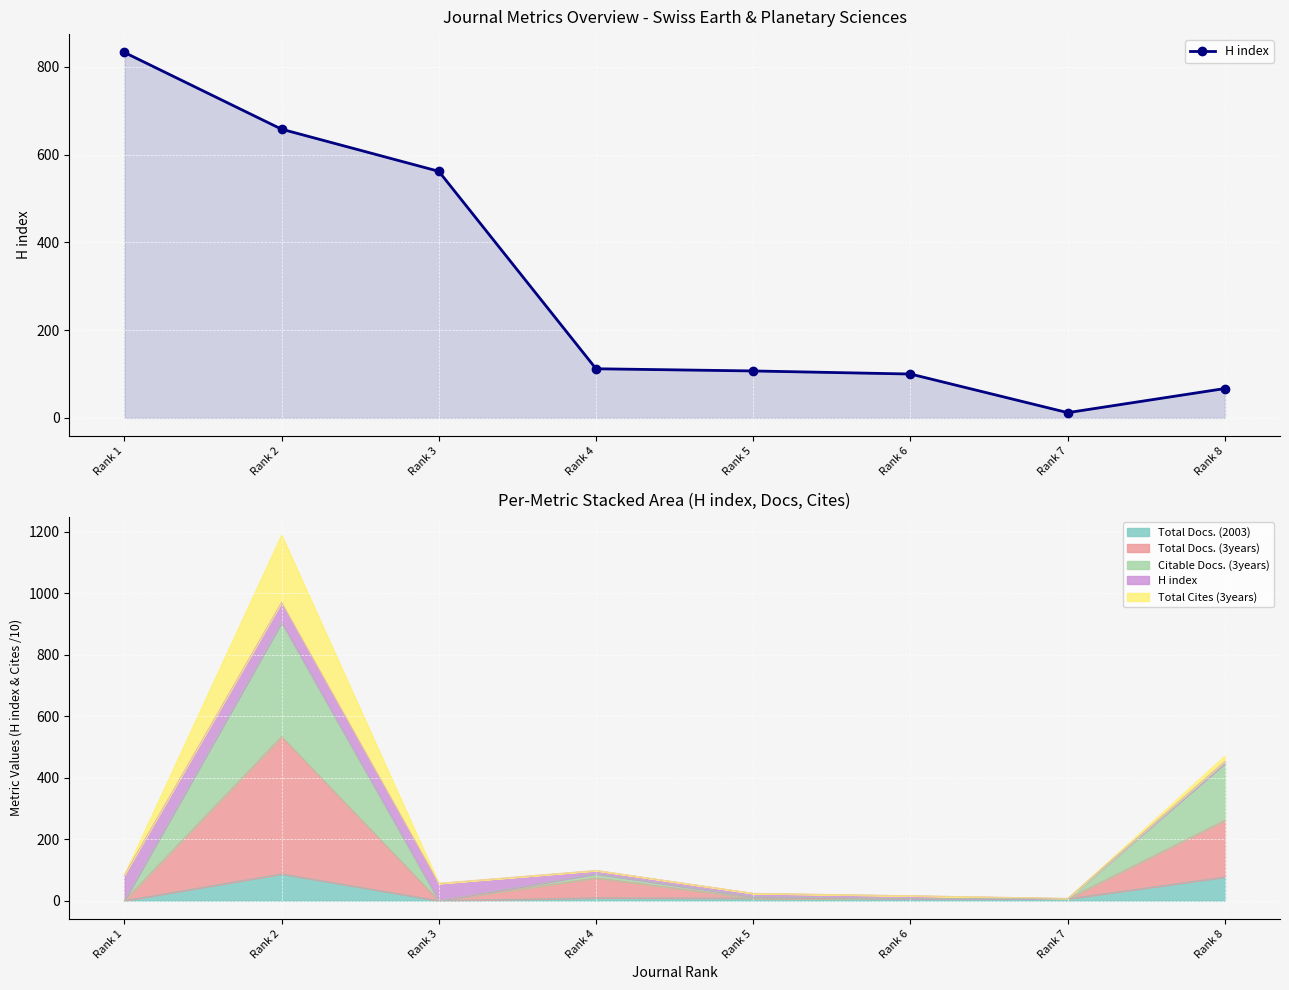

List the labels in order of value, largest first.

Rank 1, Rank 2, Rank 3, Rank 4, Rank 5, Rank 6, Rank 8, Rank 7